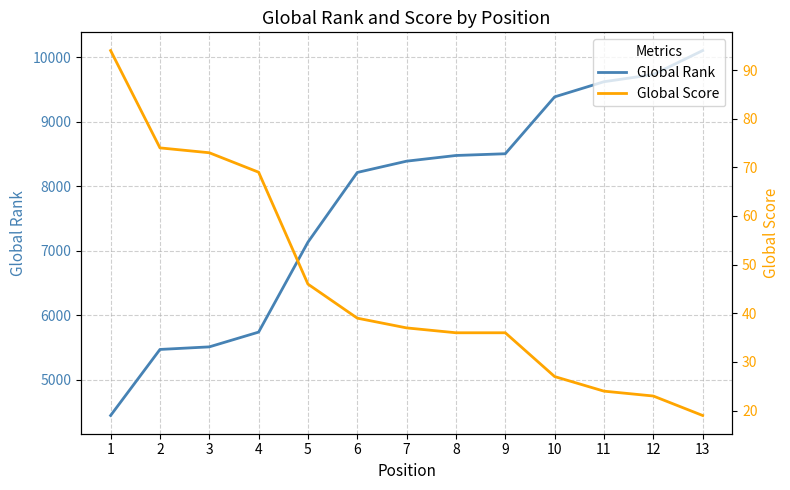

What is the average value of the Global Rank series?

7746